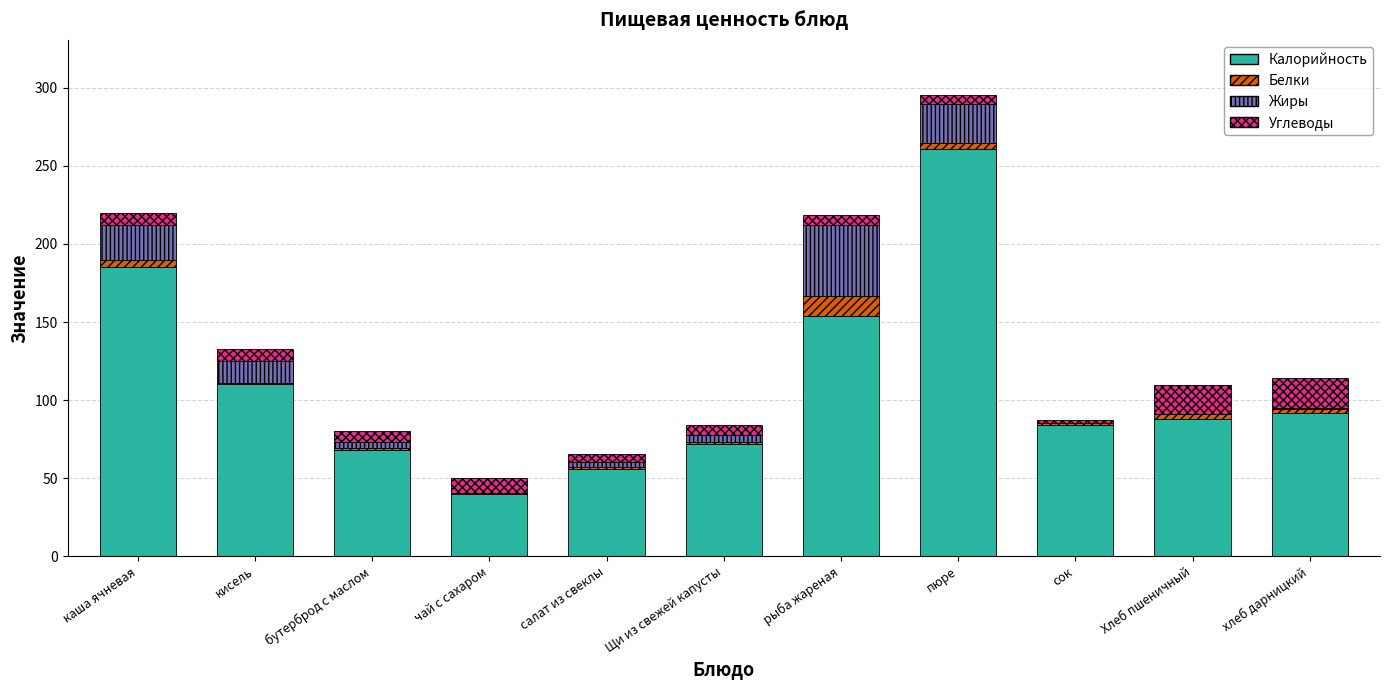

Which category has the highest value in the Калорийность series?

пюре